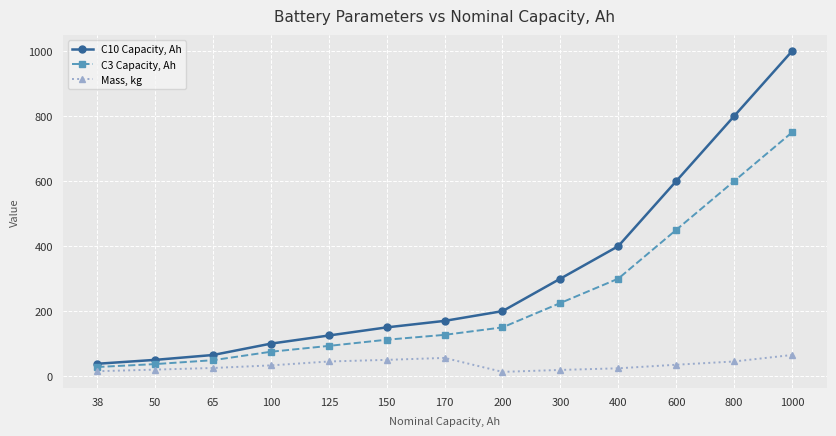

Which series has the widest spread of values?

C10 Capacity, Ah